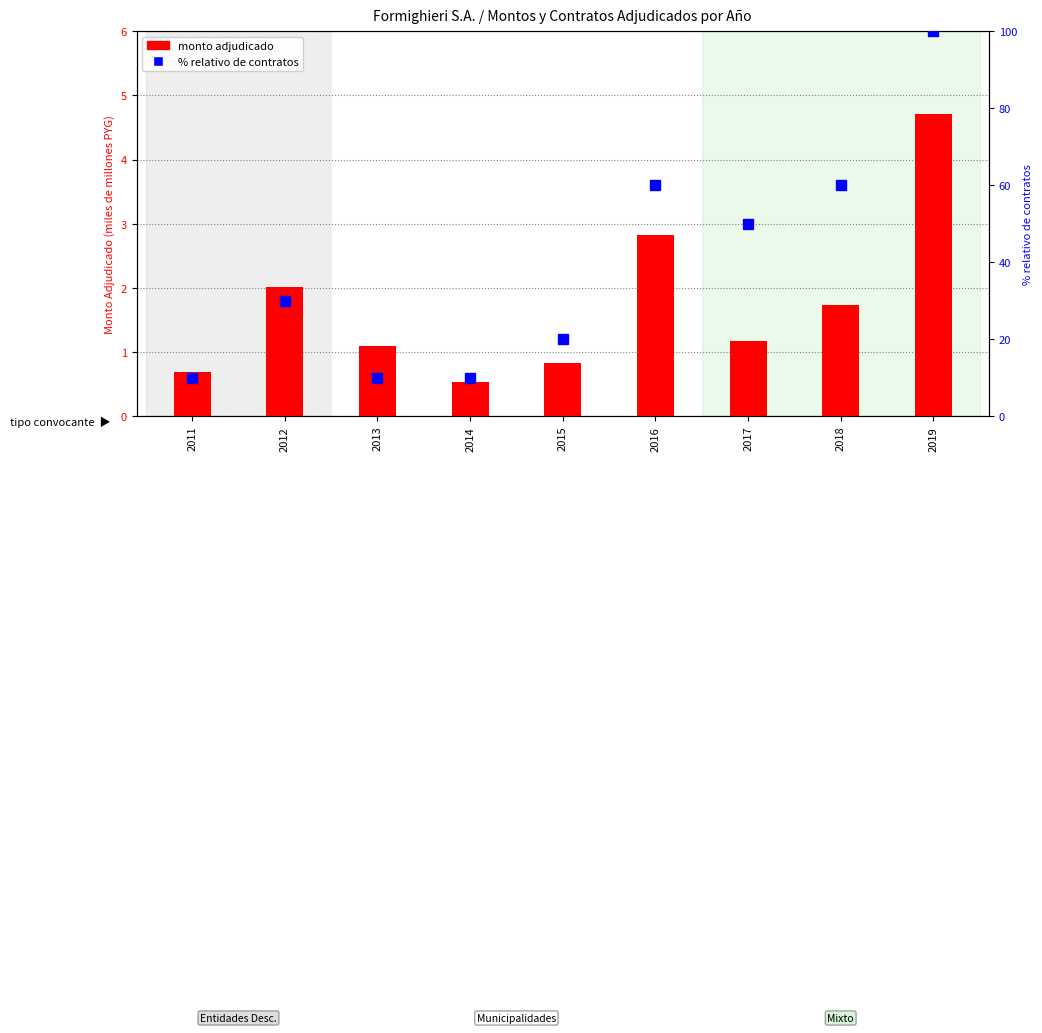

What is the value of the monto adjudicado (miles MM PYG) bar at the 8th from the left?

1.7